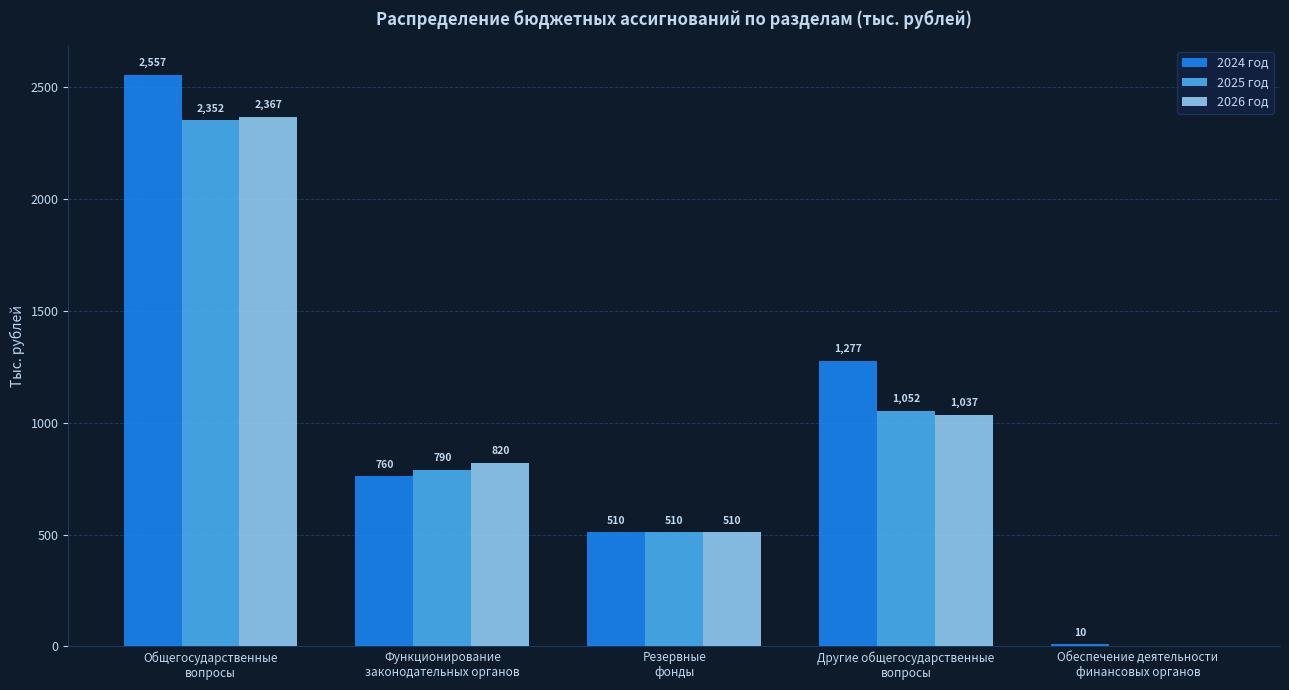

How many 2025 год values are between 510 and 1052?

3